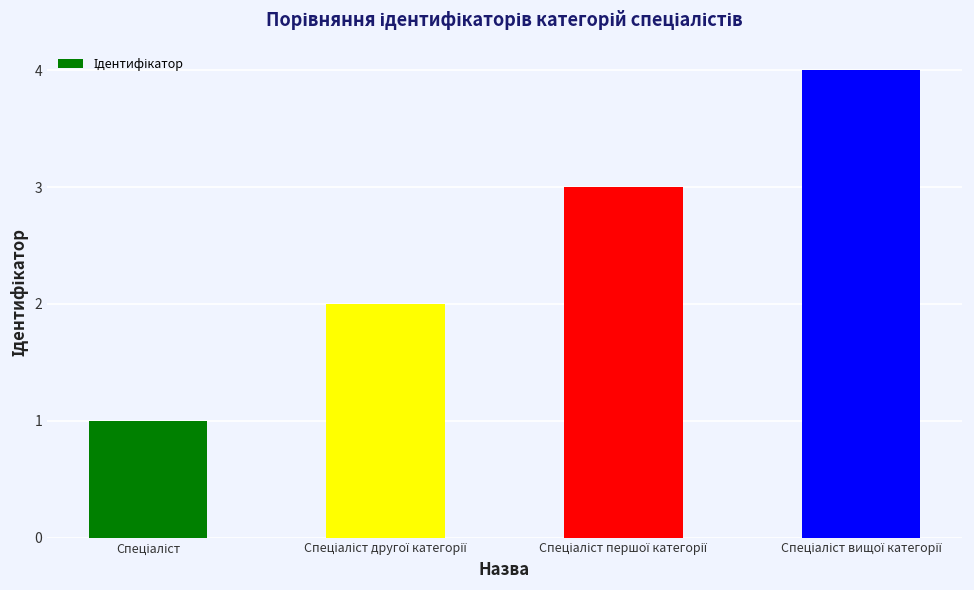

What is the greatest value displayed?

4